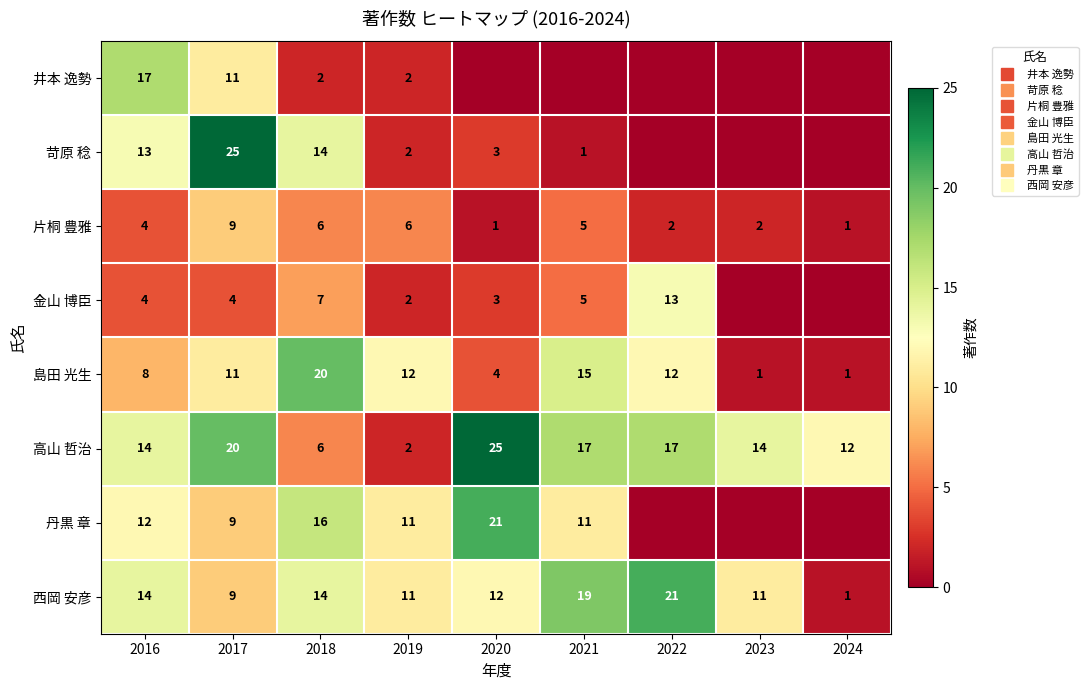

What is the total value across all series at 2021?

73